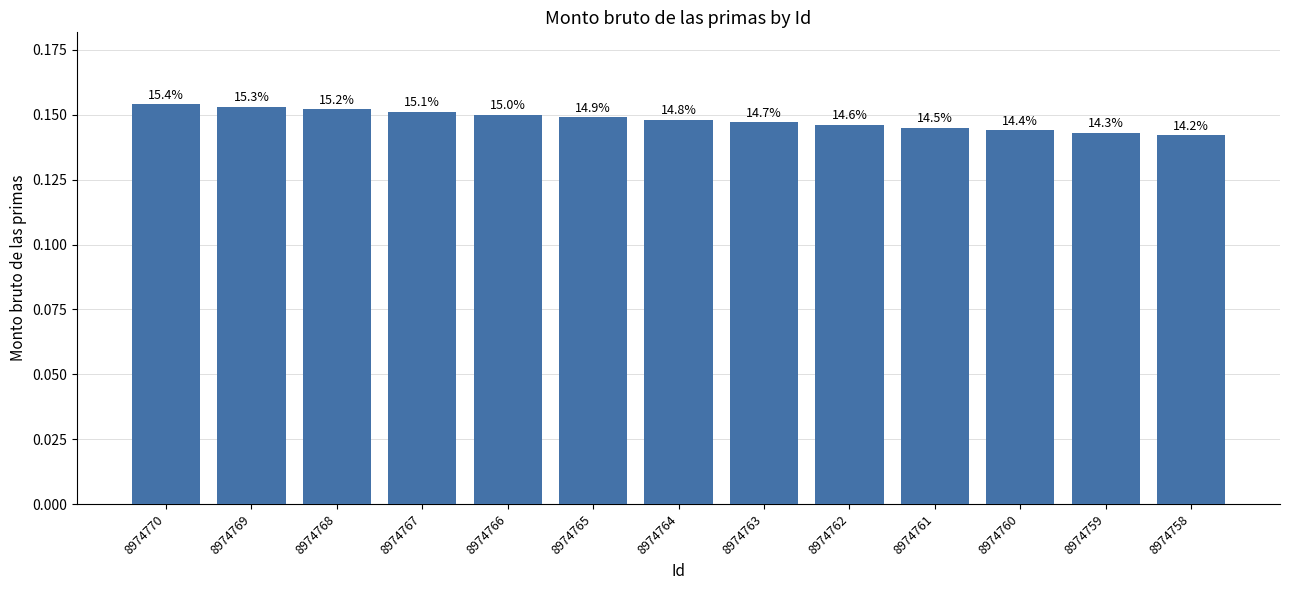

Are the bars horizontal?

No